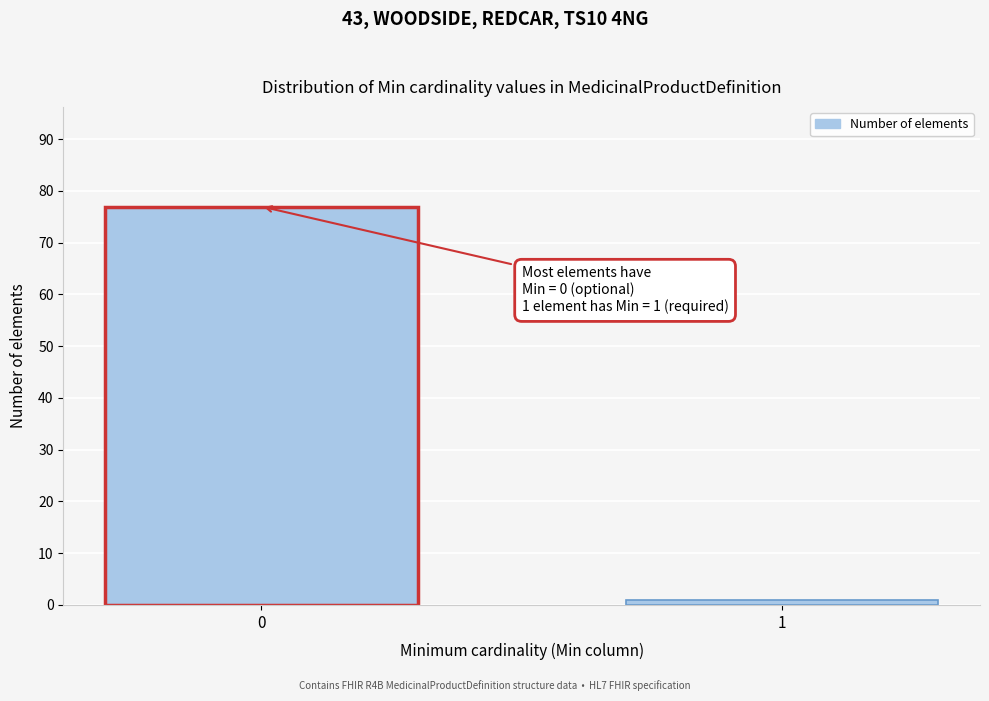

Reading right to left, extract all data points from this chart.

1	77